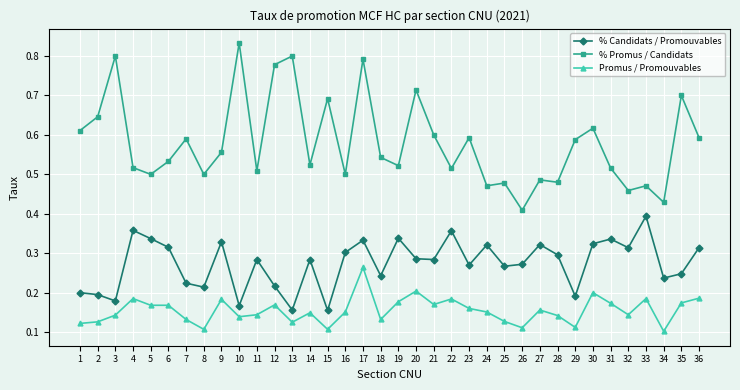

True or false: % Promus / Candidats and Promus / Promouvables intersect in this chart.

False